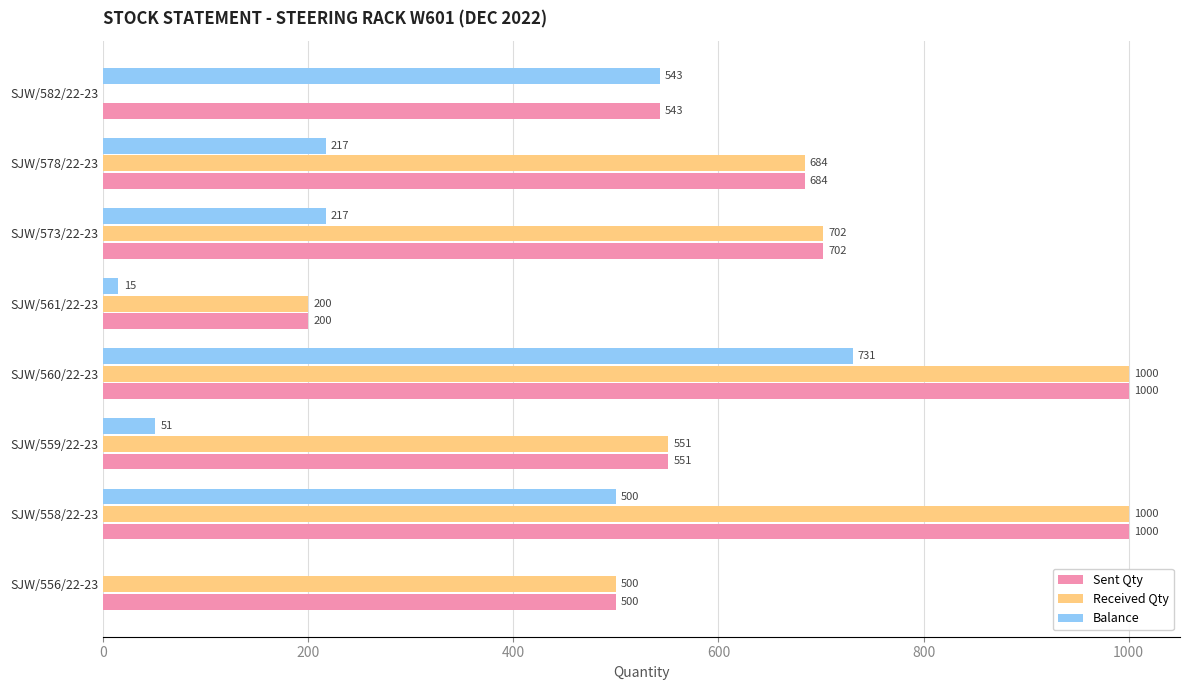

The value of Received Qty at SJW/560/22-23 is 1000. True or false?

True